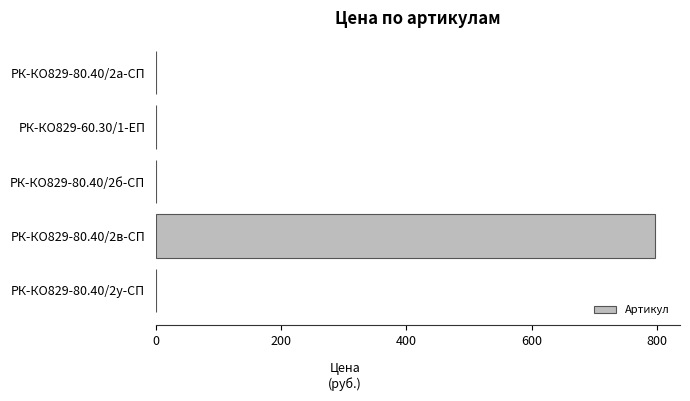

Between РК-КО829-60.30/1-ЕП and РК-КО829-80.40/2в-СП, which is larger?

РК-КО829-80.40/2в-СП